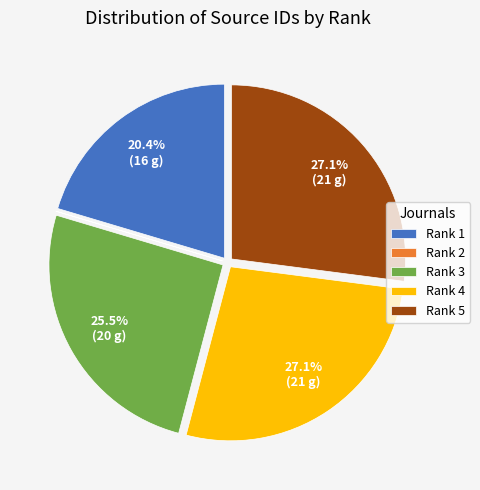

Does Rank 3 account for over 50% of the chart?

No